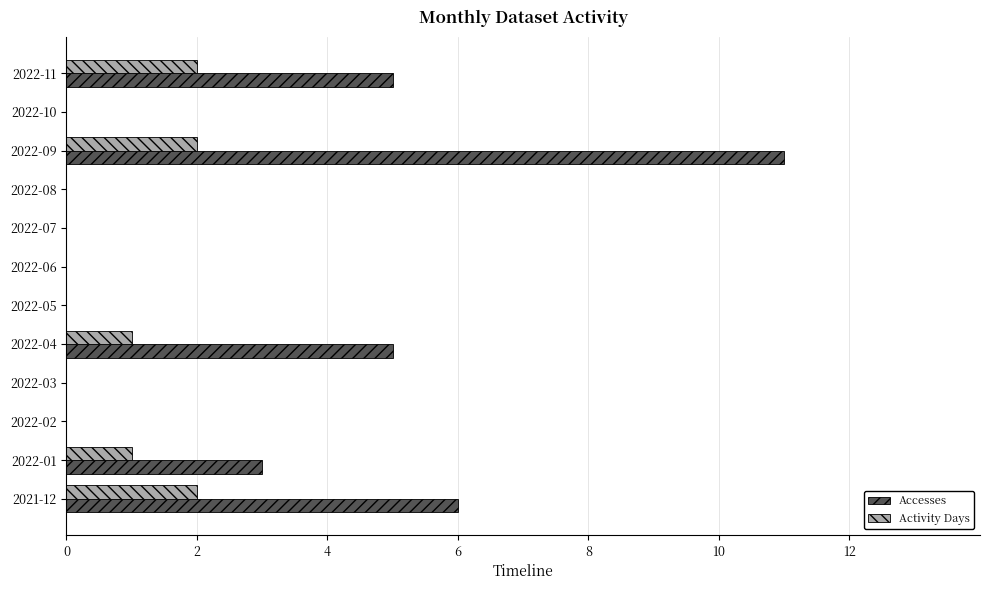

The value of Activity Days at 2022-11 is 3. True or false?

False